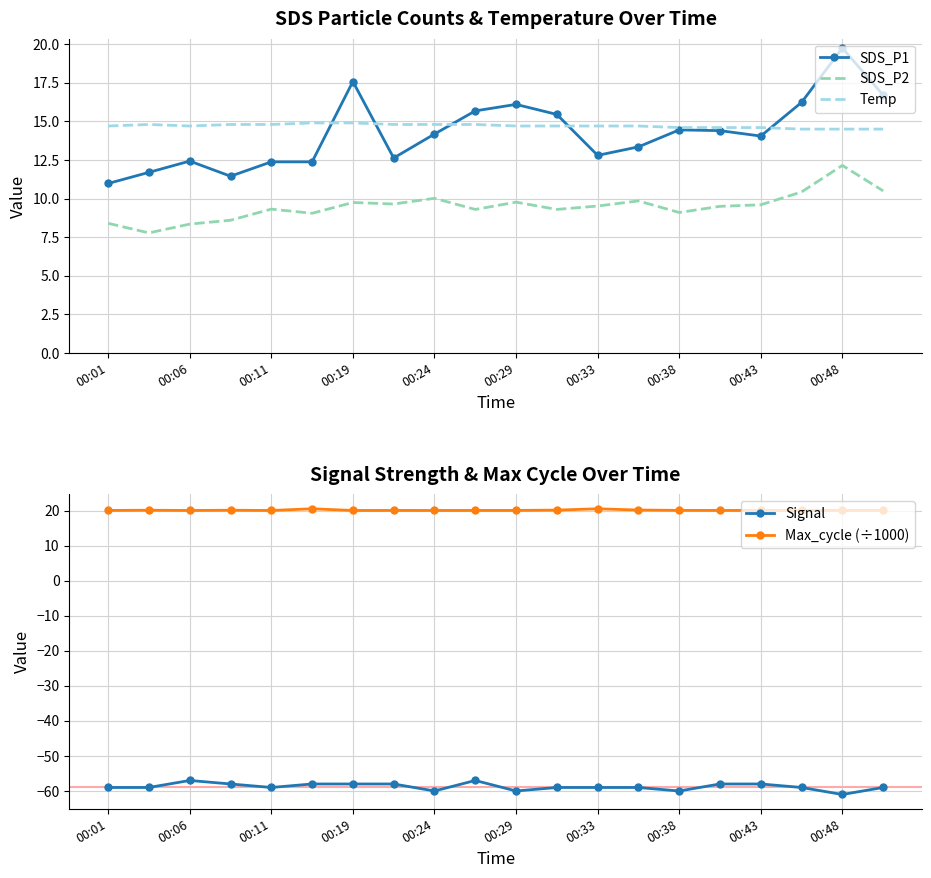

True or false: SDS_P2 and Temp cross at least once.

False